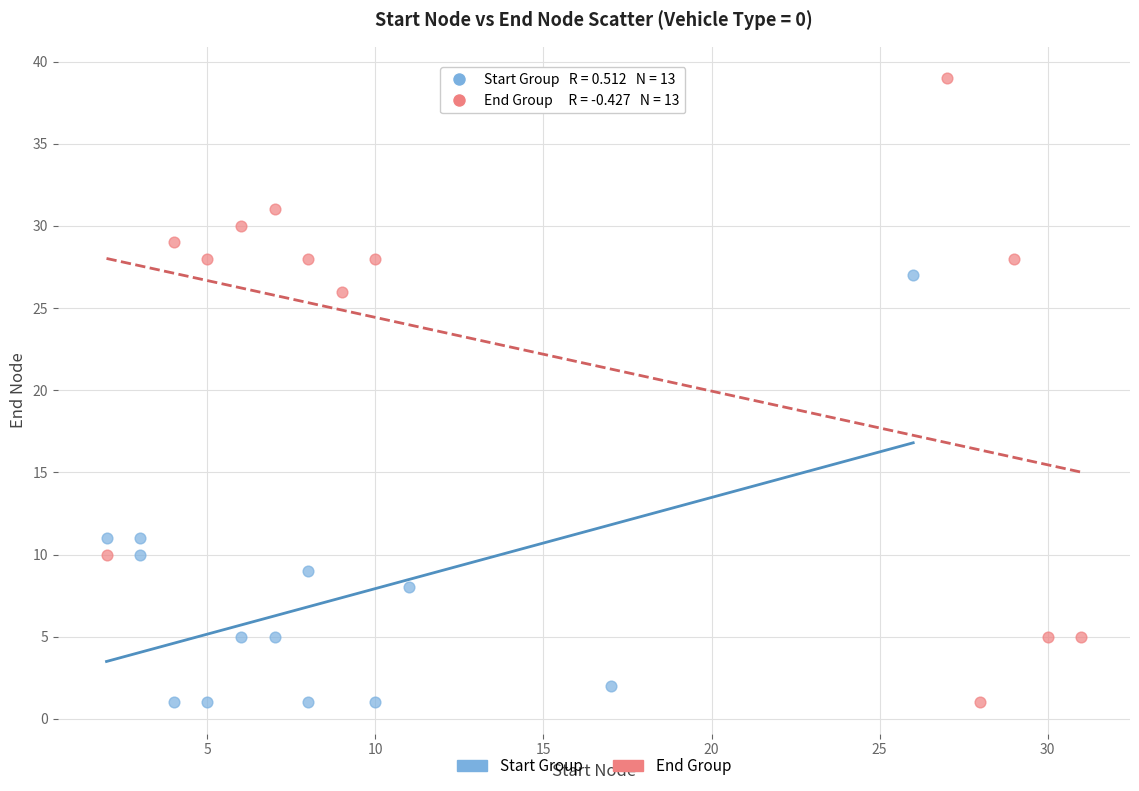

Which series contains the highest Y value?

End Group